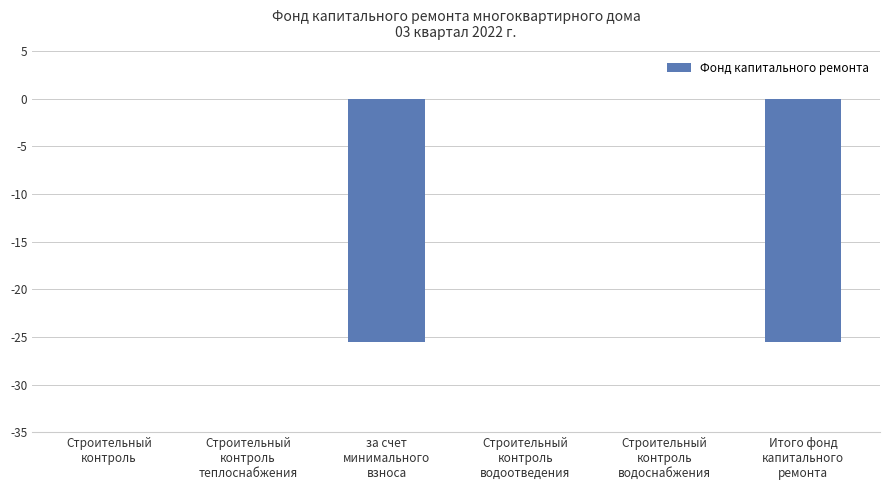

What is the sum of all values?

-51.2